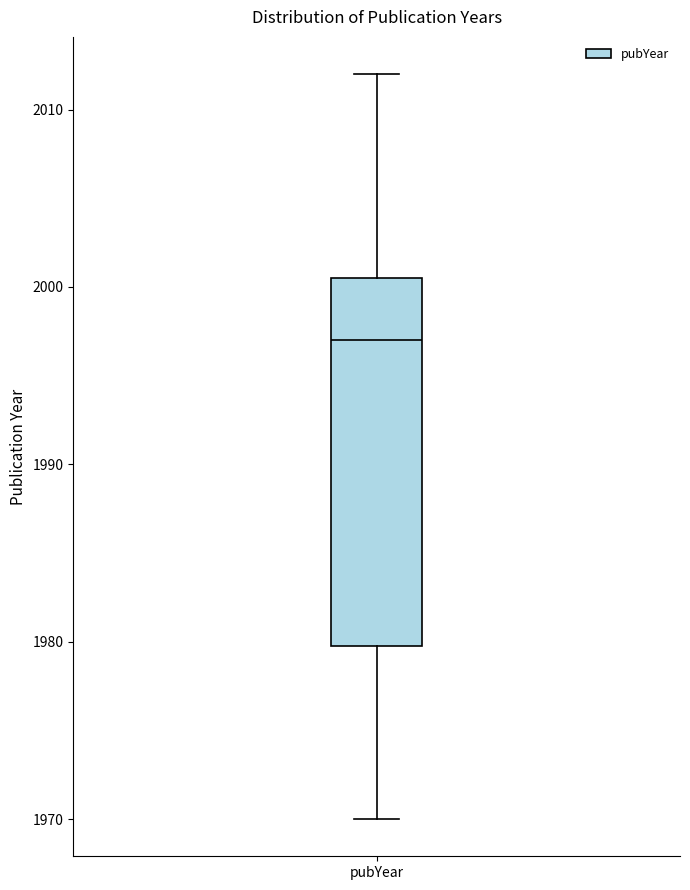

Transcribe this box plot: give where the median line is, the range the box spans, and where the two whiskers end, as read against the y-axis. The values are not printed on the chart, so give them approximately, as read against the axis.

median 1997, box 1980 to 2001, whiskers 1970 to 2012